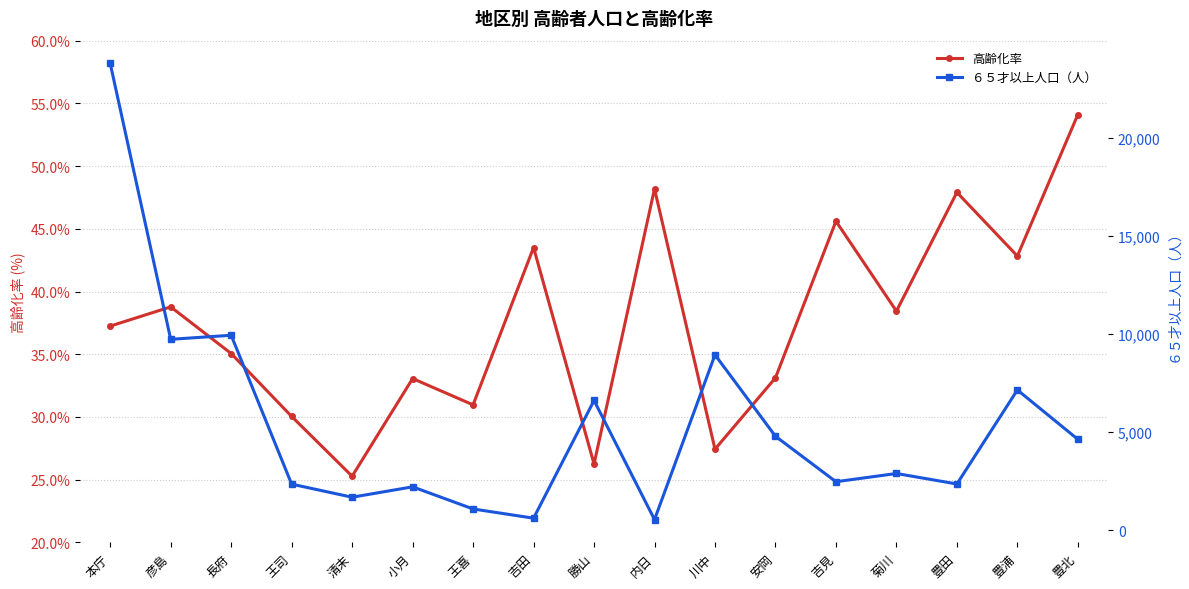

True or false: ６５才以上人口（人） has a value of 7138.0 at 豊浦.

True